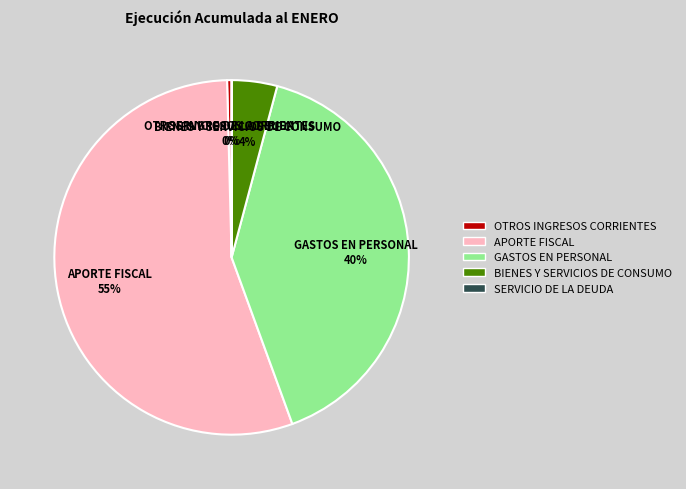

Which slice represents more than half of the pie?

APORTE FISCAL